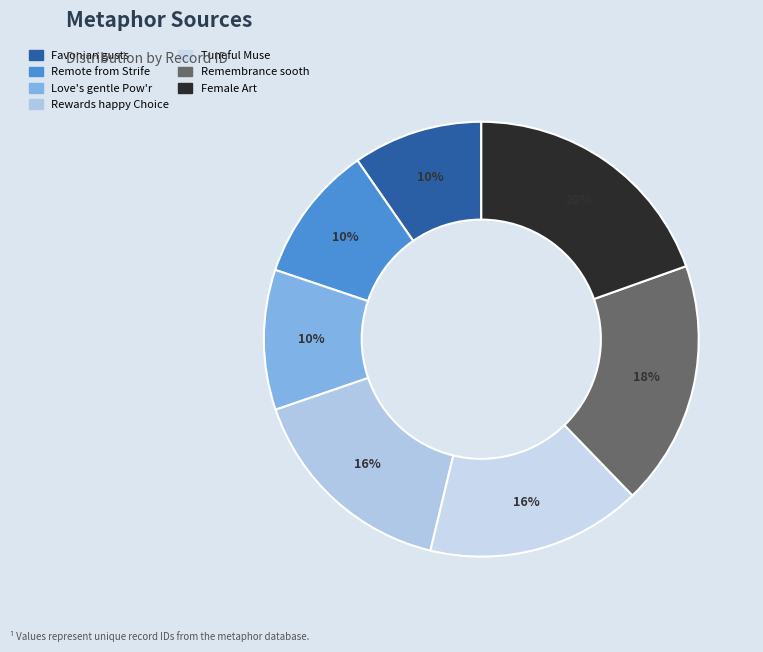

How many slices are in this pie chart?

7